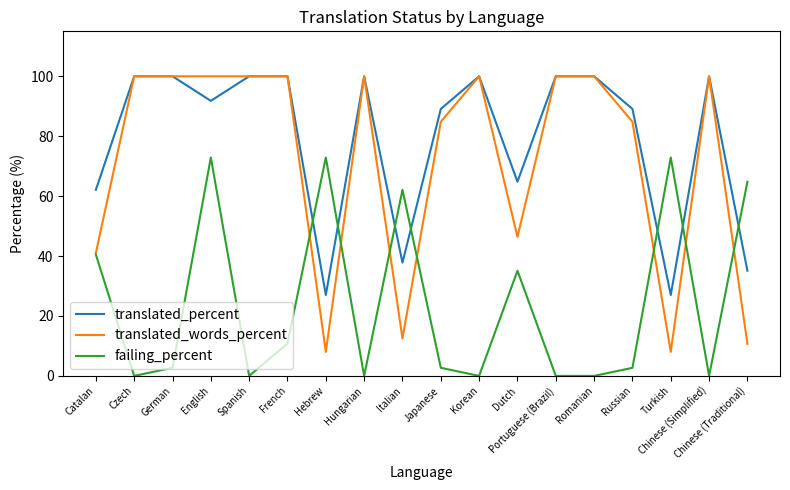

True or false: failing_percent and translated_words_percent intersect in this chart.

True